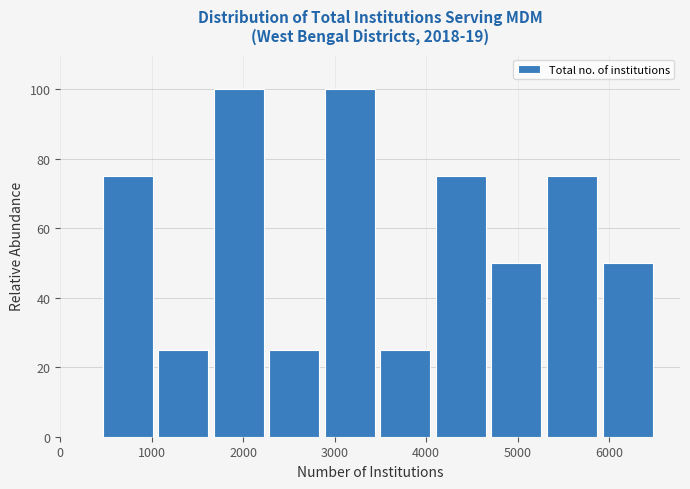

Reading left to right, list every bar in this chart as the range it spans on the x-axis followed by its height. Neither the bar edges nor the heights are printed on the chart, so give them approximately, as read against the axes.

500 to 1100: 76
1100 to 1700: 26
1700 to 2300: 100
2300 to 2900: 26
2900 to 3500: 100
3500 to 4100: 26
4100 to 4700: 76
4700 to 5300: 50
5300 to 5900: 76
5900 to 6500: 50